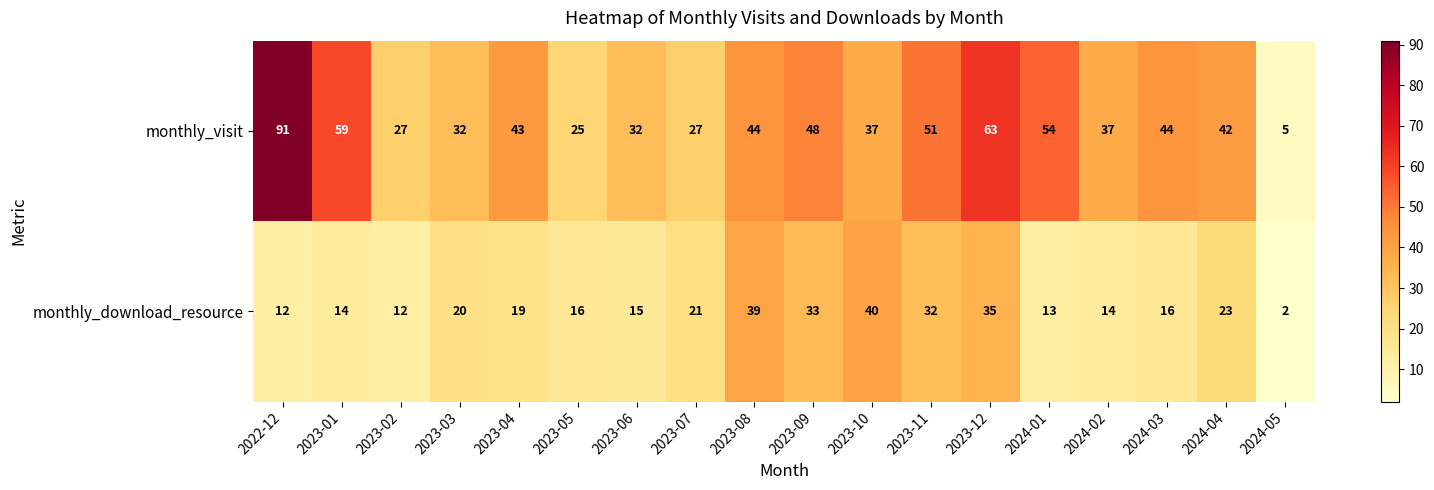

What is the difference between the maximum and second lowest values in the monthly_visit series?

66